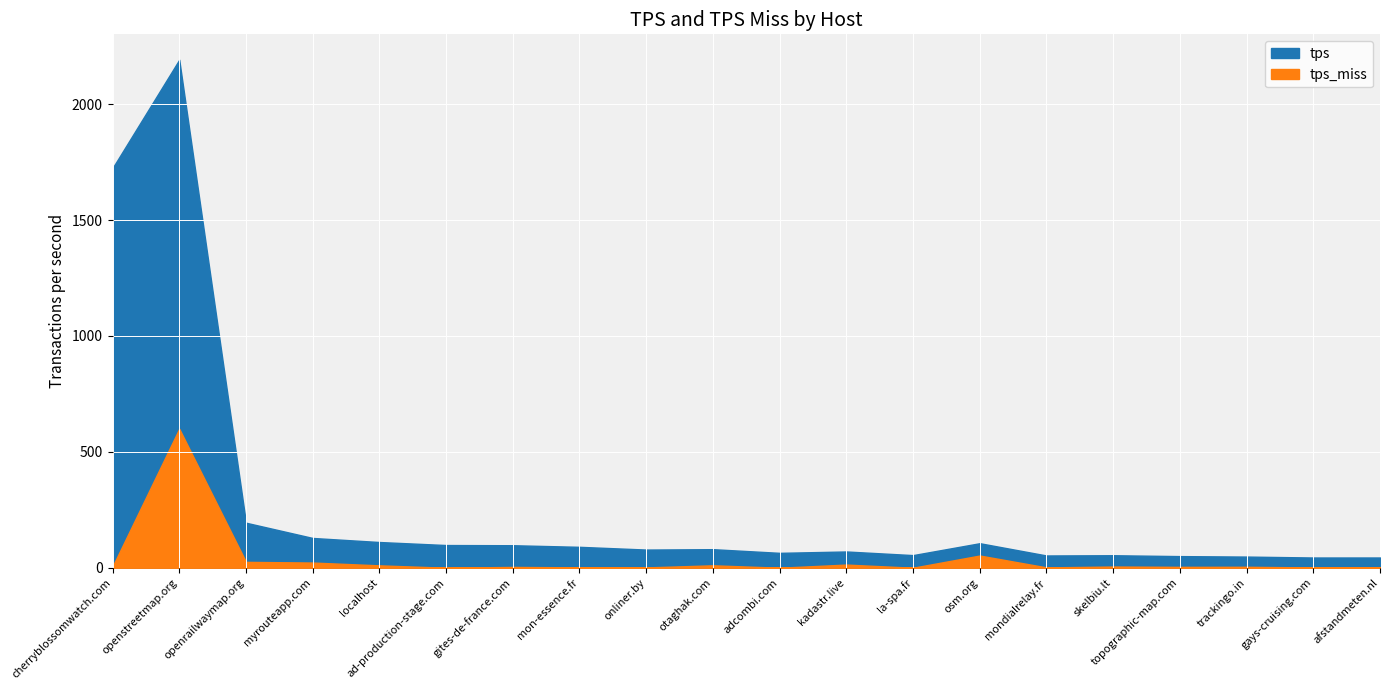

Reading left to right, what are all the values shown in this chart?

tps: cherryblossomwatch.com=1718.9	openstreetmap.org=1592.1	openrailwaymap.org=168.9	myrouteapp.com=106.1	localhost=100.7	ad-production-stage.com=97.9	gites-de-france.com=93.6	mon-essence.fr=88.5	onliner.by=77.0	otaghak.com=69.6	adcombi.com=64.1	kadastr.live=56.5	la-spa.fr=54.4	osm.org=53.2	mondialrelay.fr=51.4	skelbiu.lt=48.8	topographic-map.com=46.4	trackingo.in=44.1	gays-cruising.com=42.9	afstandmeten.nl=42.0
tps_miss: cherryblossomwatch.com=5.1	openstreetmap.org=599.5	openrailwaymap.org=25.4	myrouteapp.com=22.4	localhost=10.3	ad-production-stage.com=0.1	gites-de-france.com=3.5	mon-essence.fr=1.7	onliner.by=1.4	otaghak.com=10.5	adcombi.com=0.1	kadastr.live=13.7	la-spa.fr=0.1	osm.org=52.7	mondialrelay.fr=1.6	skelbiu.lt=5.2	topographic-map.com=3.8	trackingo.in=4.1	gays-cruising.com=1.3	afstandmeten.nl=2.2